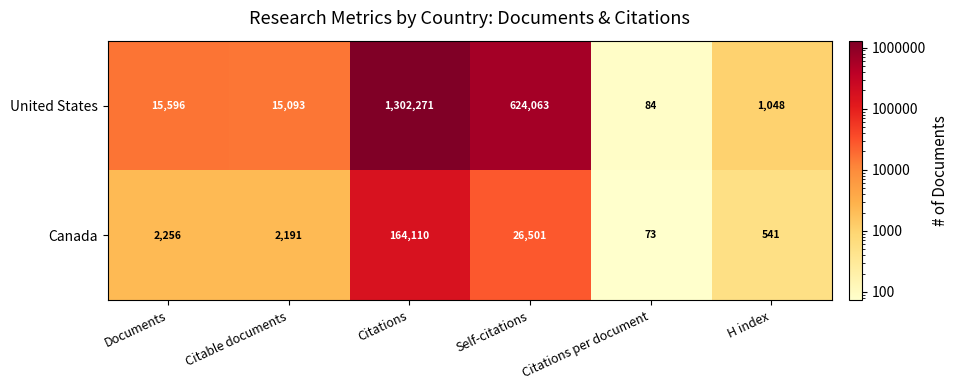

Is it true that United States equals 35 at Citations per document?

False